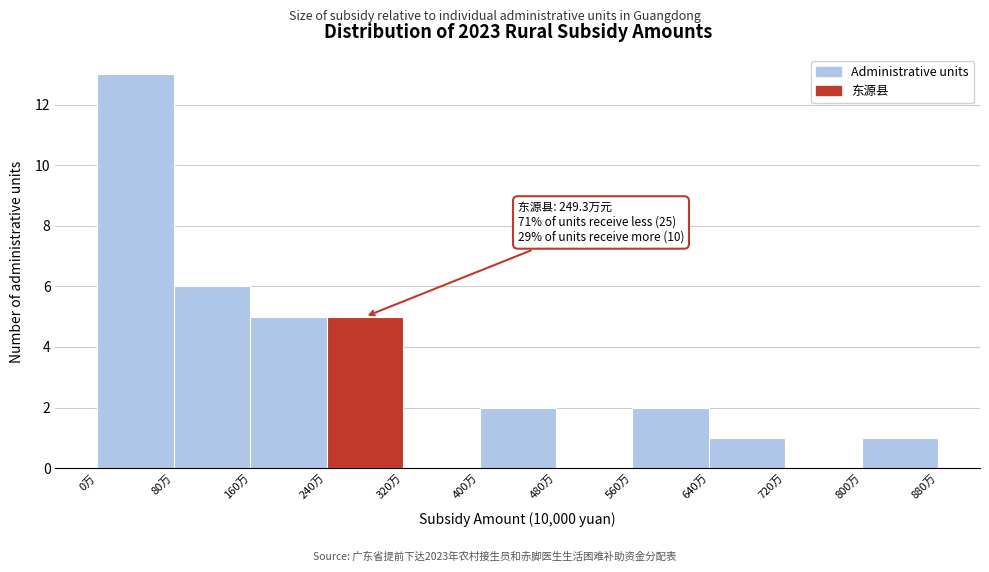

Which range on the x-axis has the tallest bar?

0 to 80